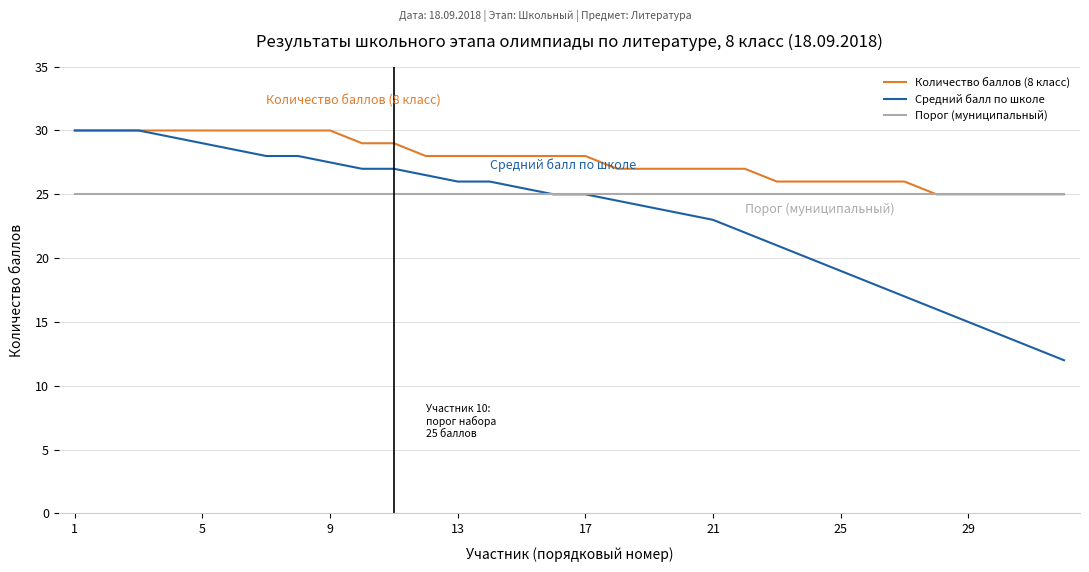

What is the greatest value displayed?

30.0